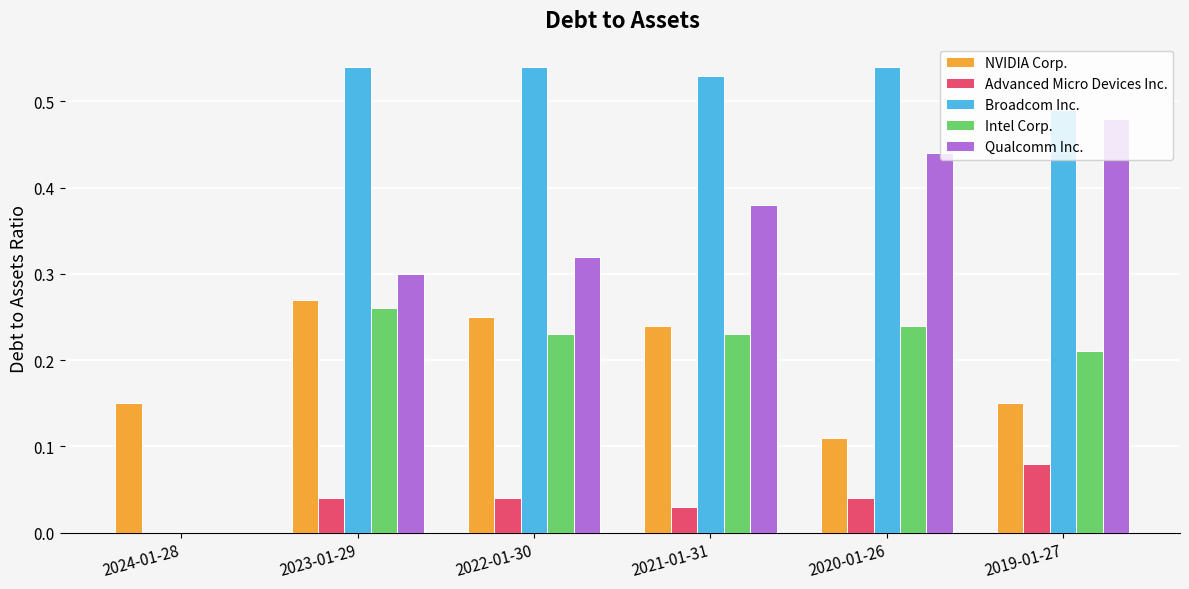

At which label is NVIDIA Corp. closest to 0?

2020-01-26